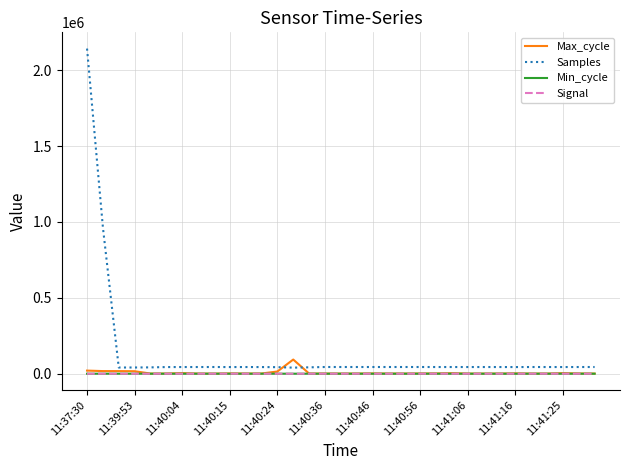

What are all the series names shown in the legend?

Max_cycle, Samples, Min_cycle, Signal